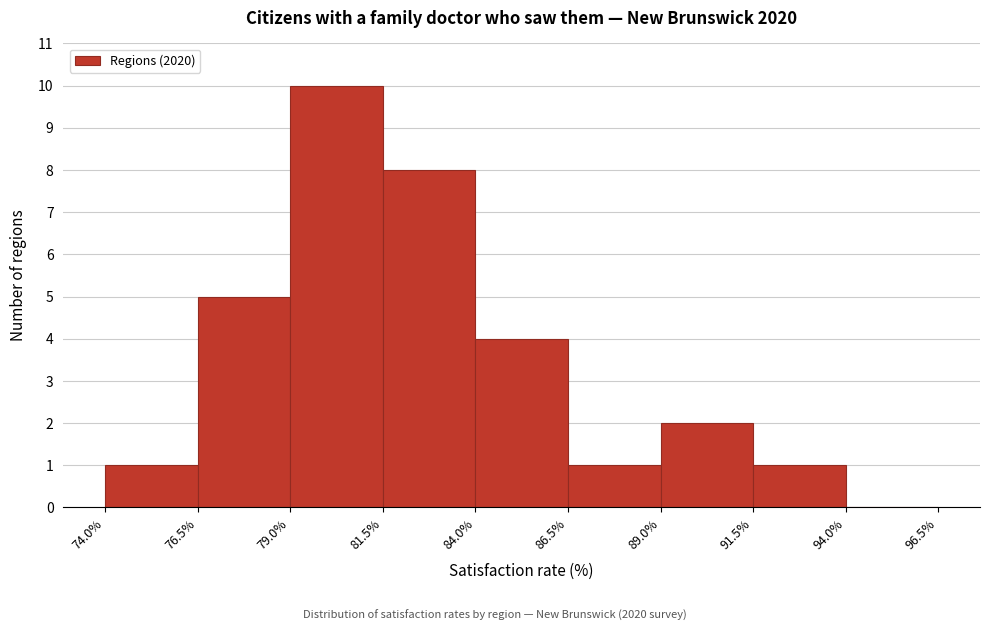

Reading left to right, transcribe this chart: for each bar, give the range it covers on the x-axis and its height. The values are not printed on the chart, so give them approximately, as read against the axis.

74.0% to 76.5%: 1
76.5% to 79.0%: 5
79.0% to 81.5%: 10
81.5% to 84.0%: 8
84.0% to 86.5%: 4
86.5% to 89.0%: 1
89.0% to 91.5%: 2
91.5% to 94.0%: 1
94.0% to 96.5%: 0